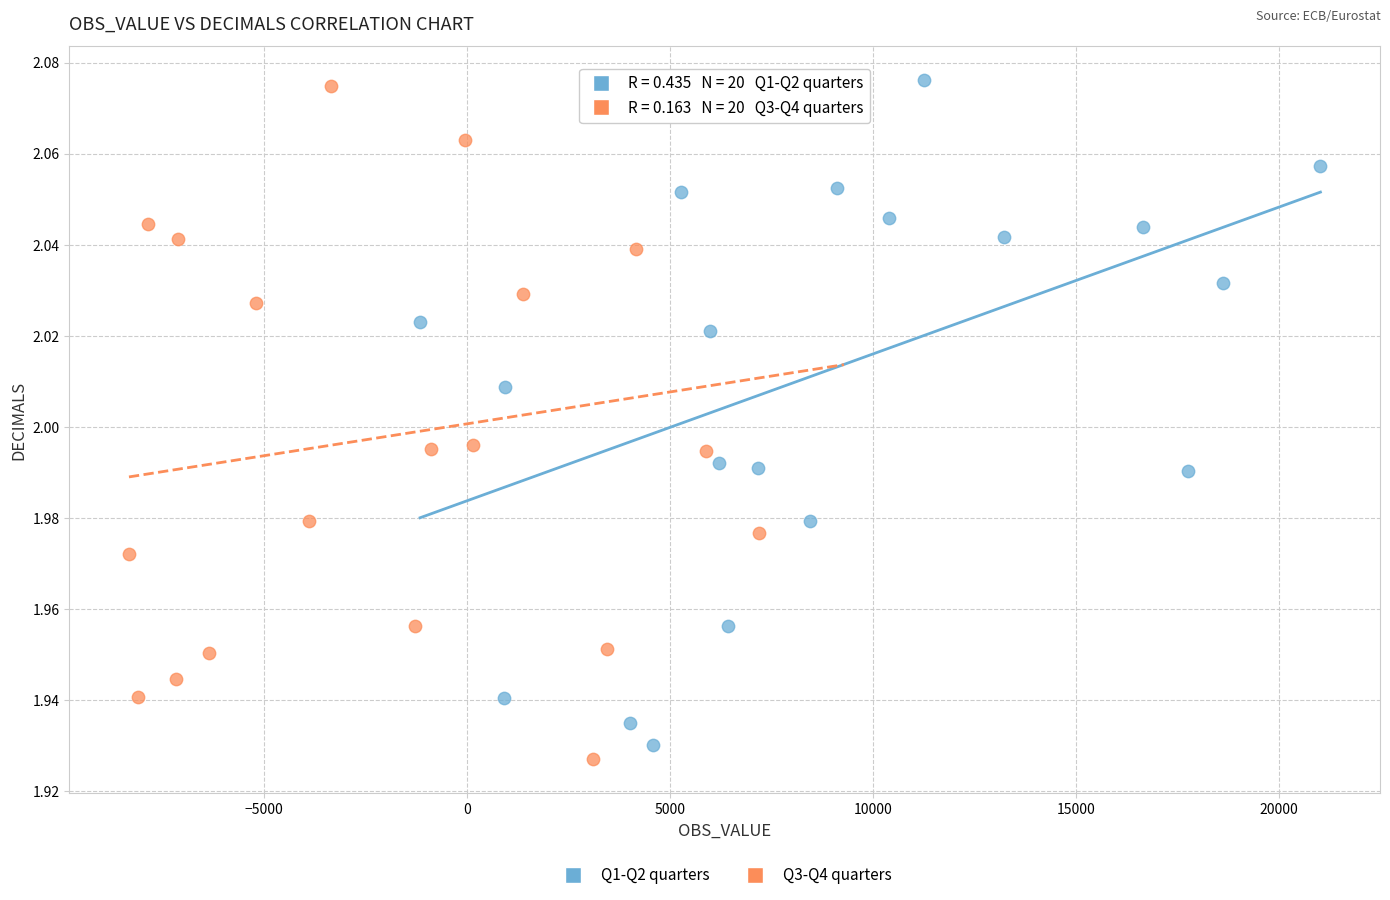

What are all the series names shown in the legend?

Q1-Q2 quarters, Q3-Q4 quarters